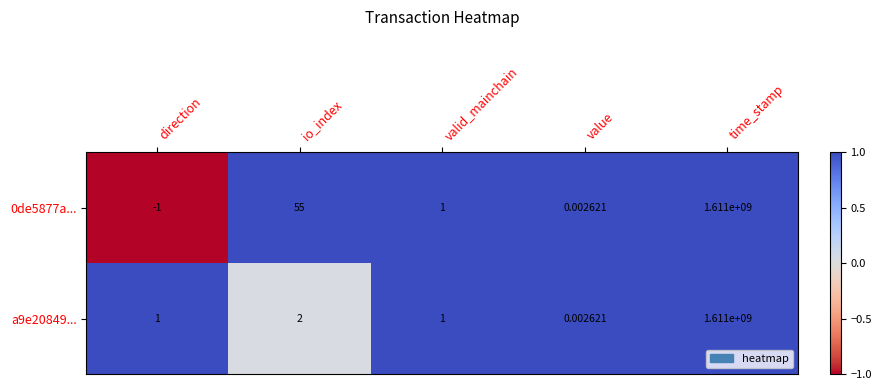

At which category is the sum across all series the highest?

time_stamp